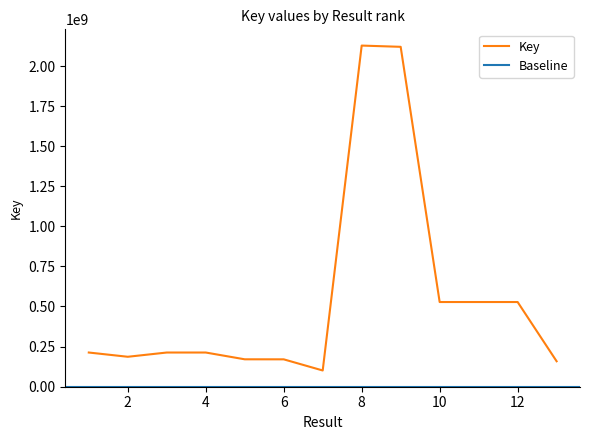

The chart shows a value of 527908968 at 11. True or false?

True